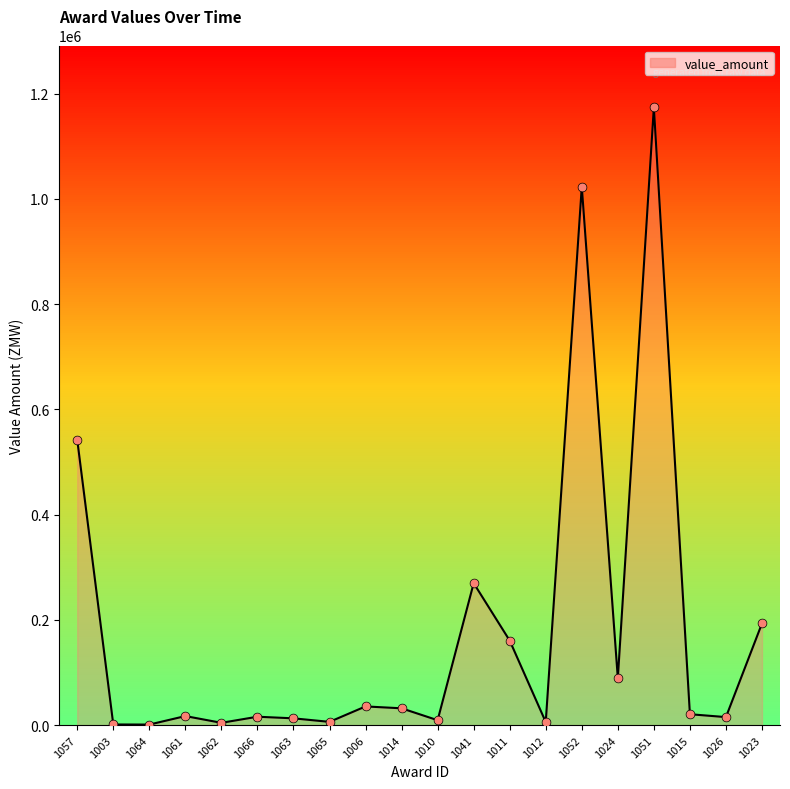

What is the change in value from 1063 to 1015?

+7822.9